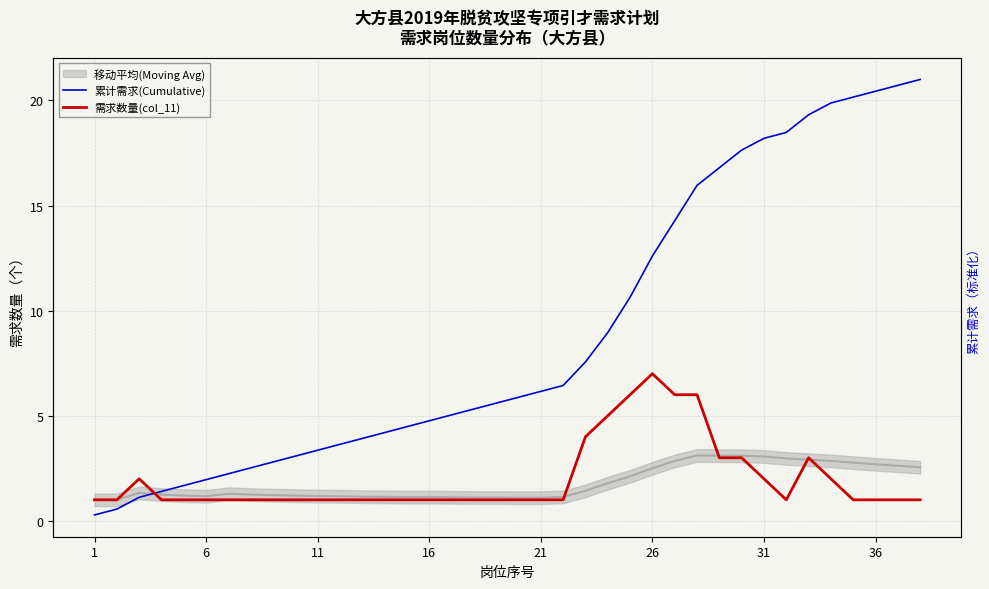

What is the lowest value of the 累计需求(Cumulative) series?

0.3